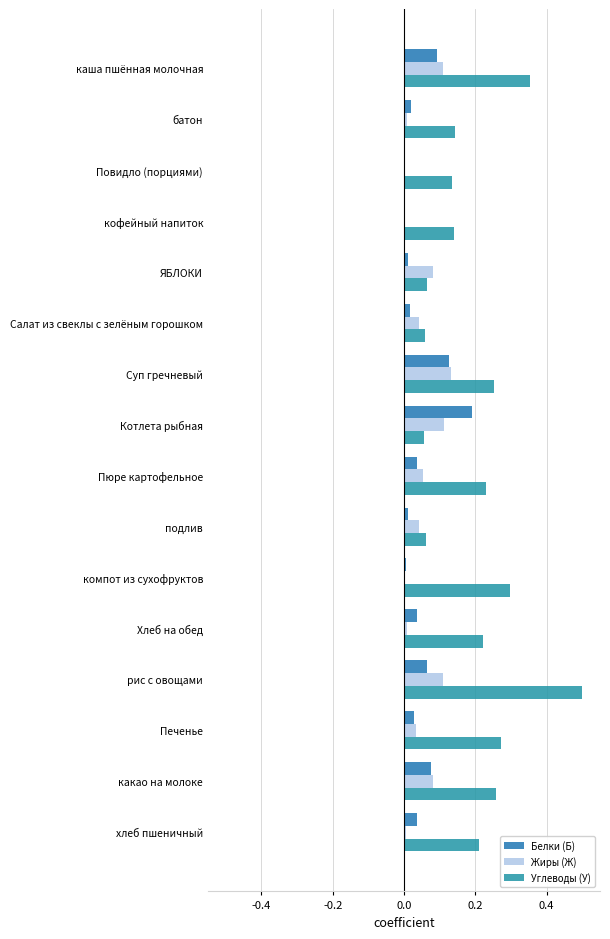

What are all the series names shown in the legend?

Белки (Б), Жиры (Ж), Углеводы (У)